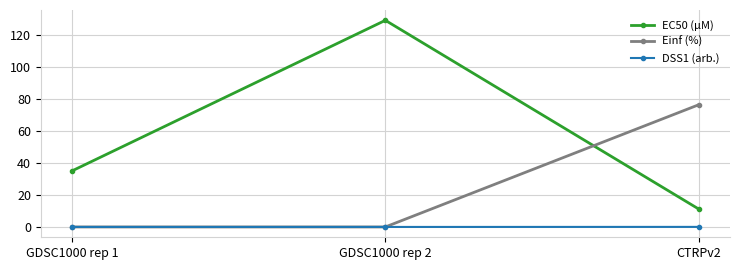

What is the difference between the EC50 (µM) values at GDSC1000 rep 1 and CTRPv2?

23.8